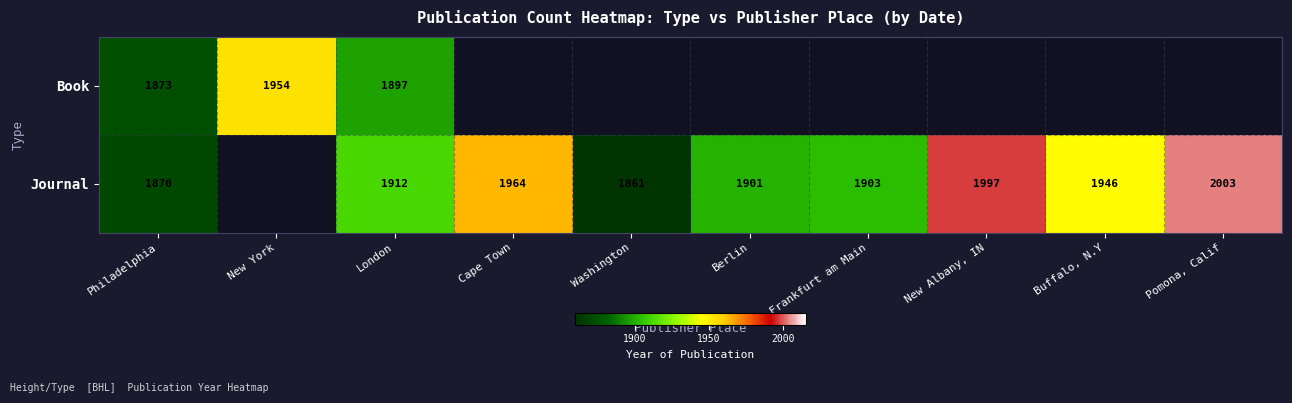

Is it true that Book equals 1873 at Philadelphia?

True